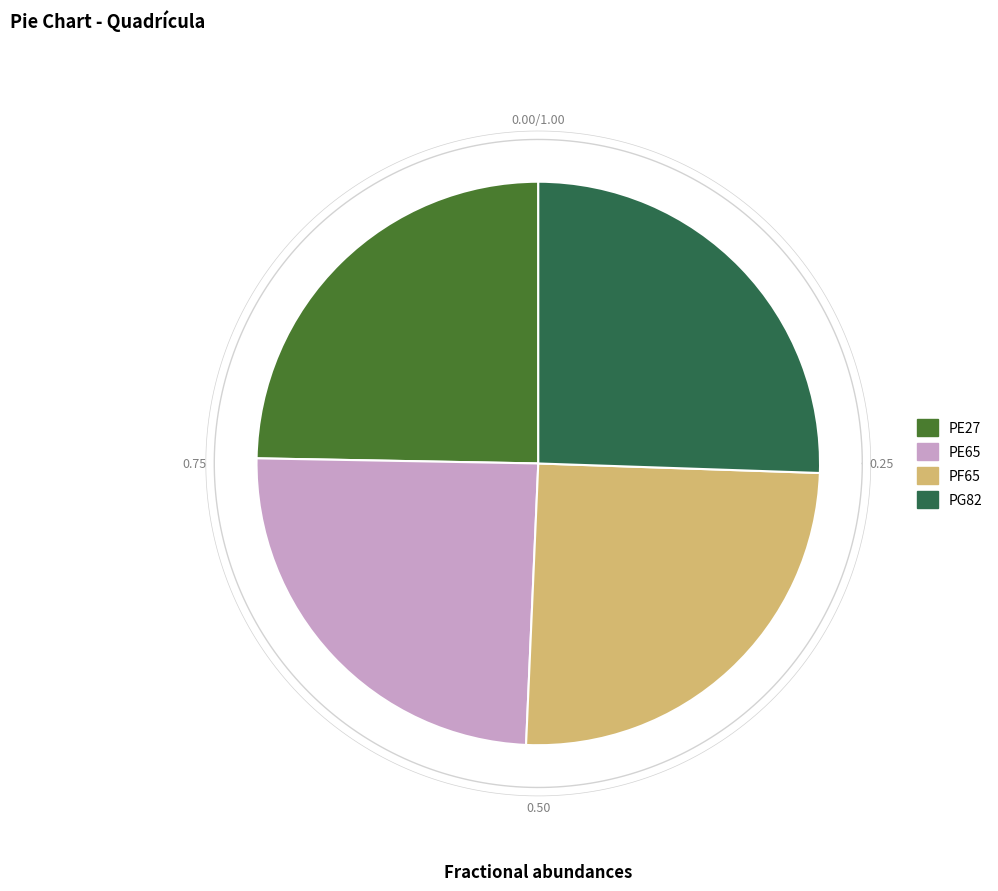

What is the smallest slice in the pie chart?

PE65